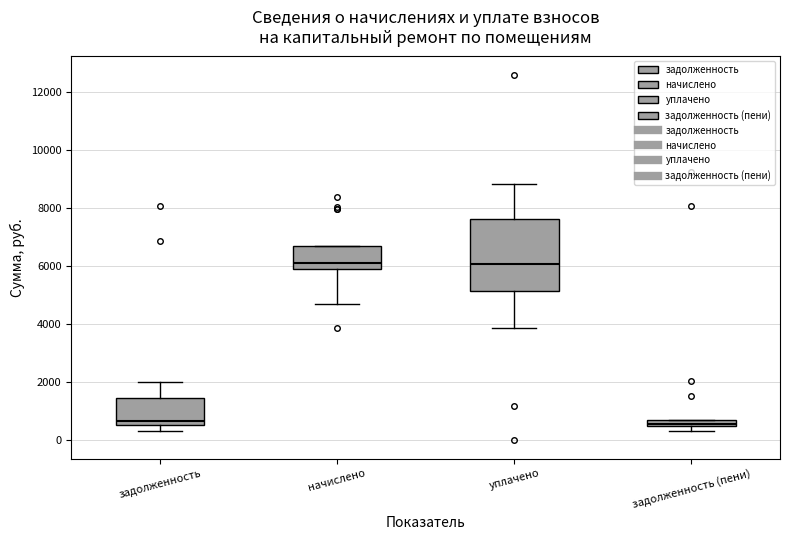

Which box is the tallest, from its lower edge to its upper edge?

уплачено